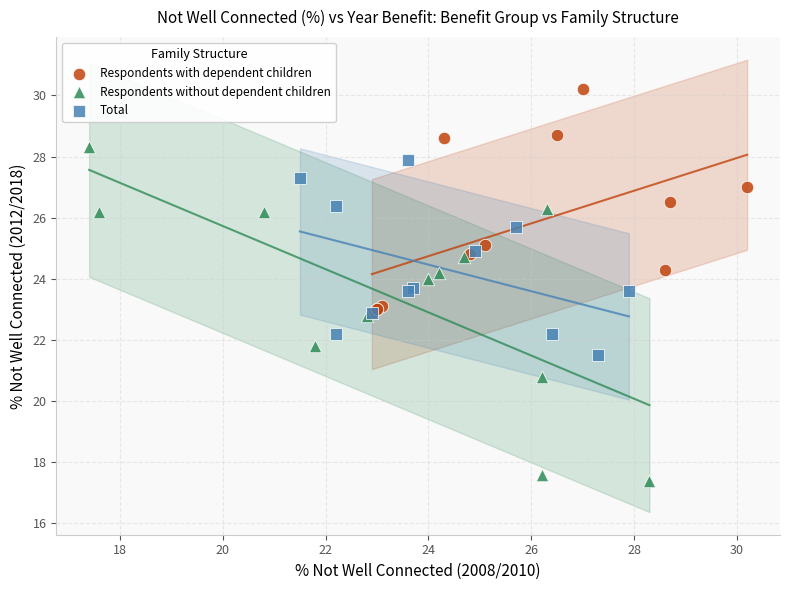

Which series contains the highest Y value?

Respondents with dependent children